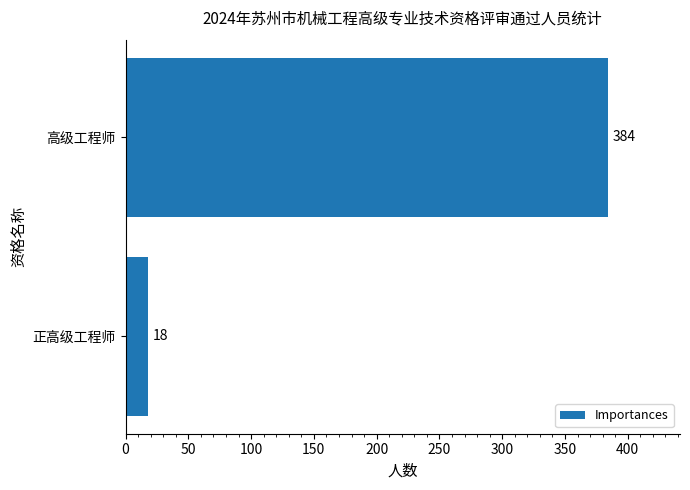

What is the ratio of the value at 高级工程师 to the value at 正高级工程师?

21.3